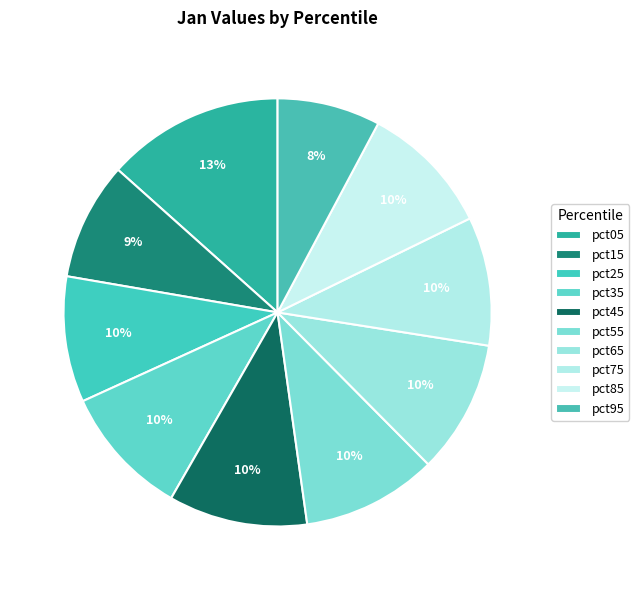

To the nearest percent, what is the difference between the pct75 and pct15 slice percentages?

1%